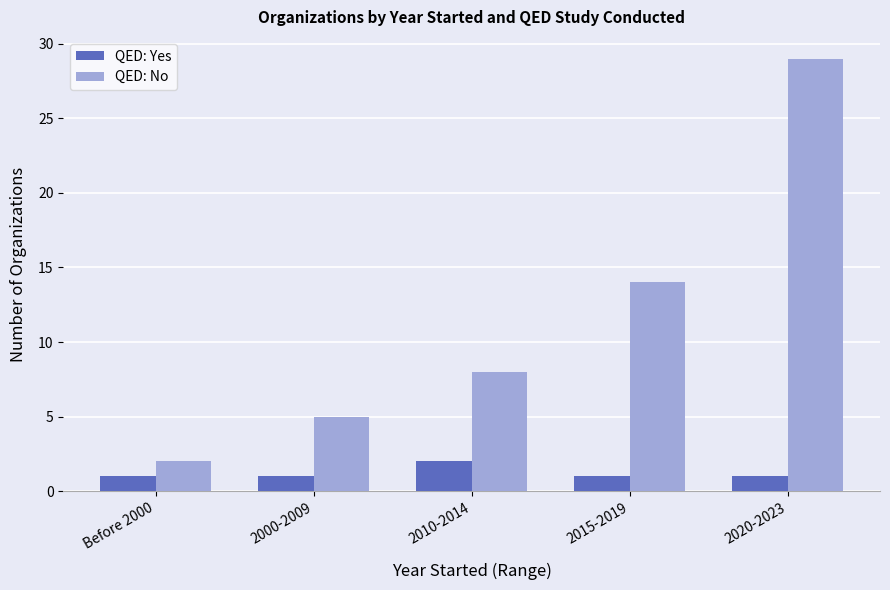

How many categories are shown in the chart?

5